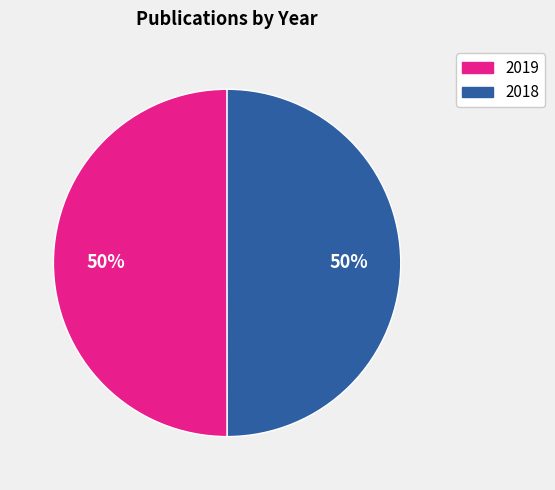

What percentage is the 2018 slice, to the nearest percent?

50%